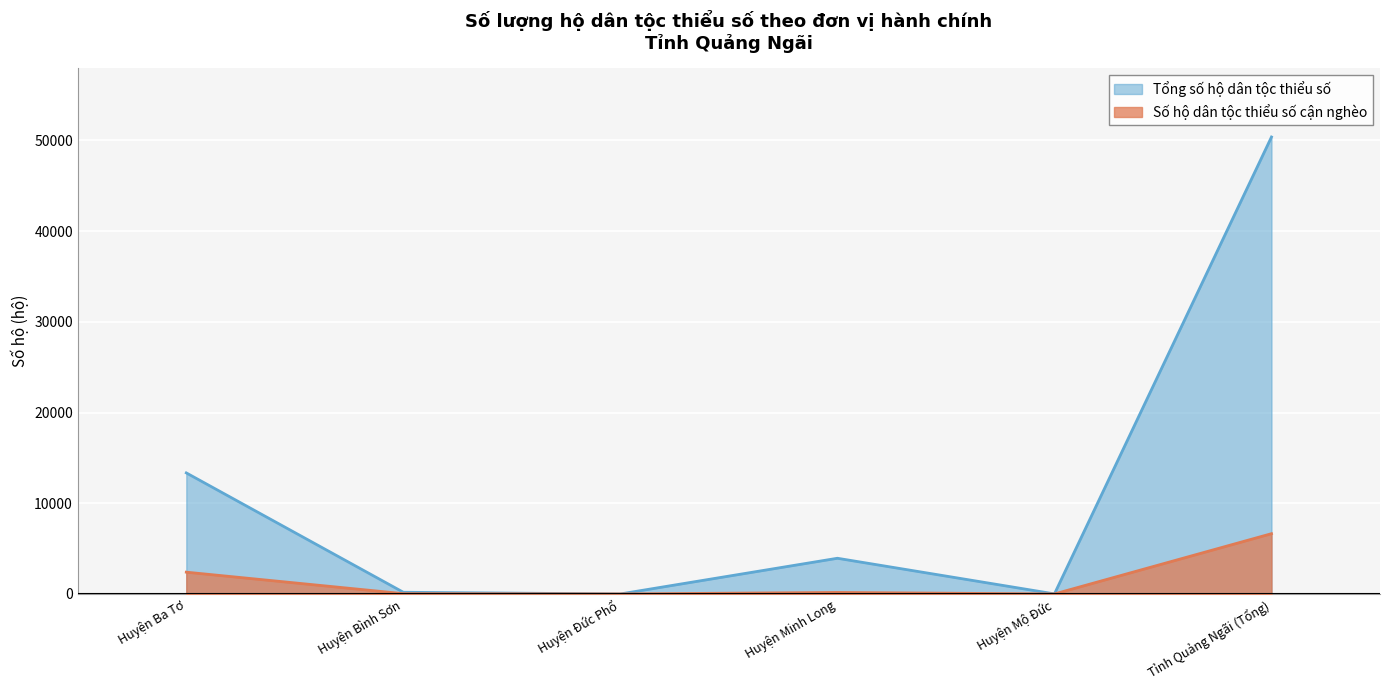

Which series has the largest range (max minus min)?

Tổng số hộ dân tộc thiểu số